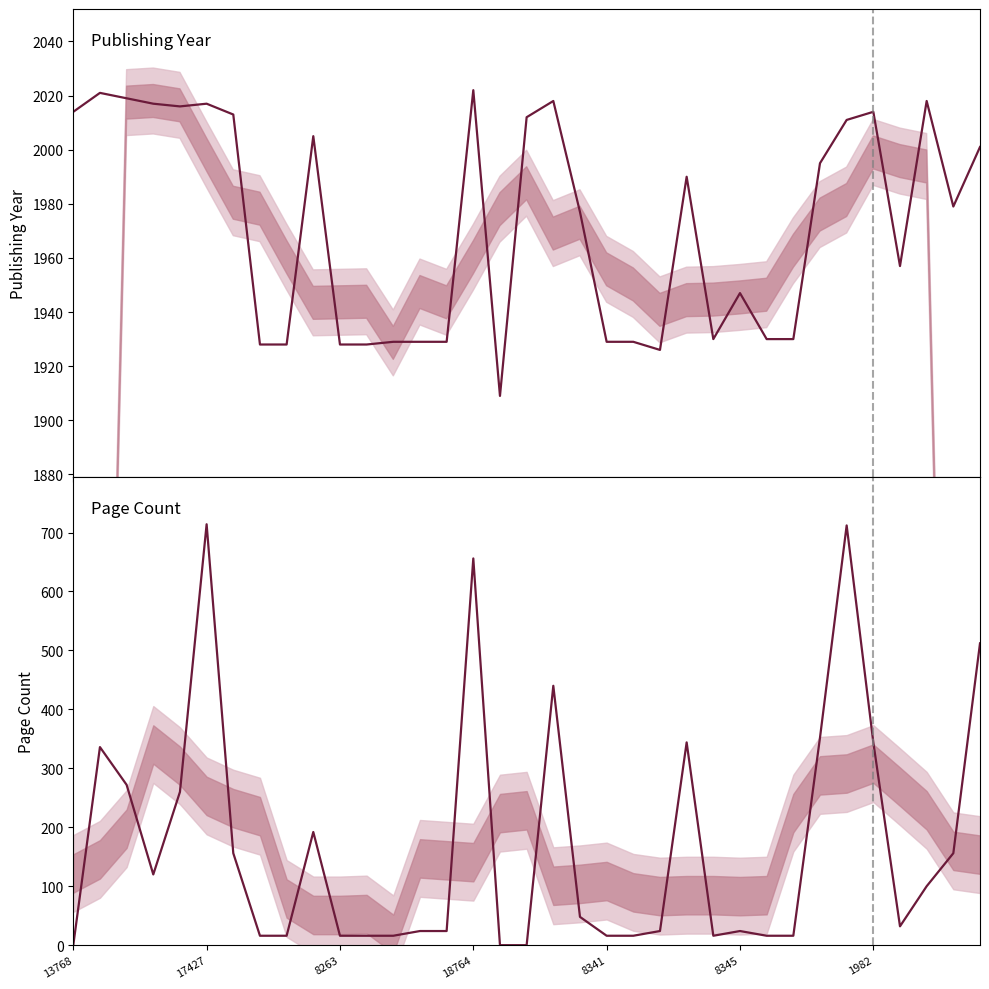

At which label does publishingYear first exceed 1979?

13768